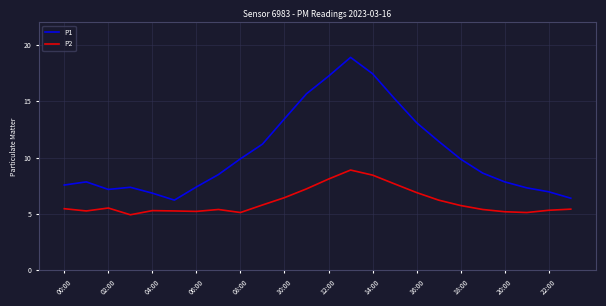

List the series in order of their peak value, lowest first.

P2, P1